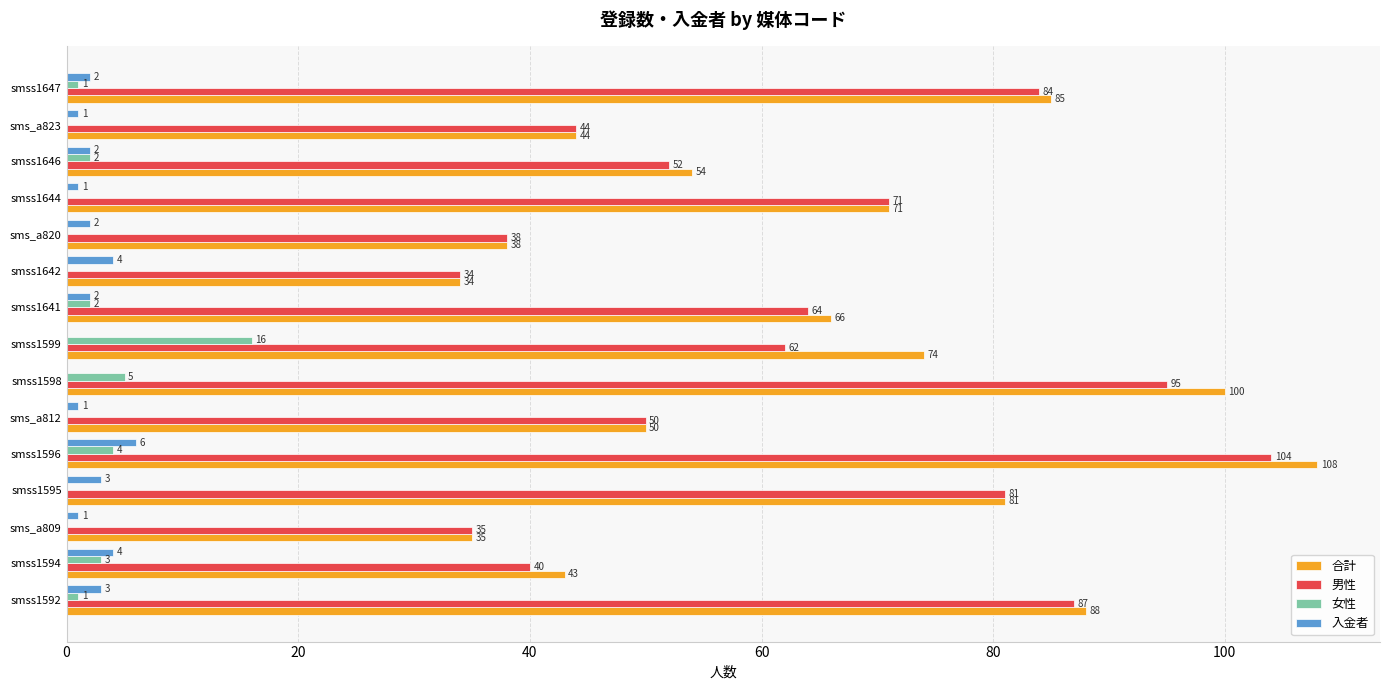

Is it true that 男性 equals 81 at smss1595?

True